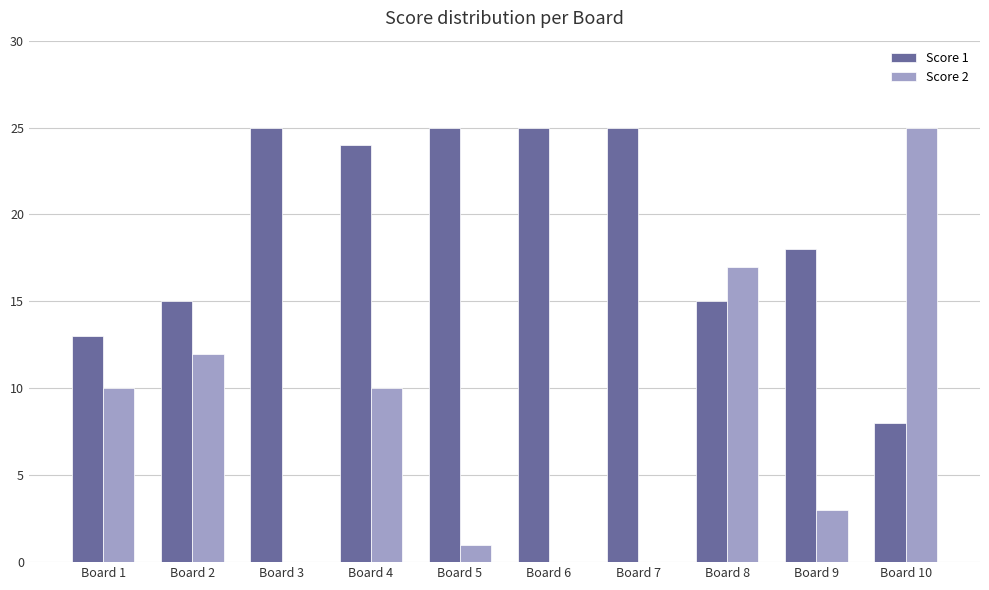

What is the sum of all Score 2 values?

78